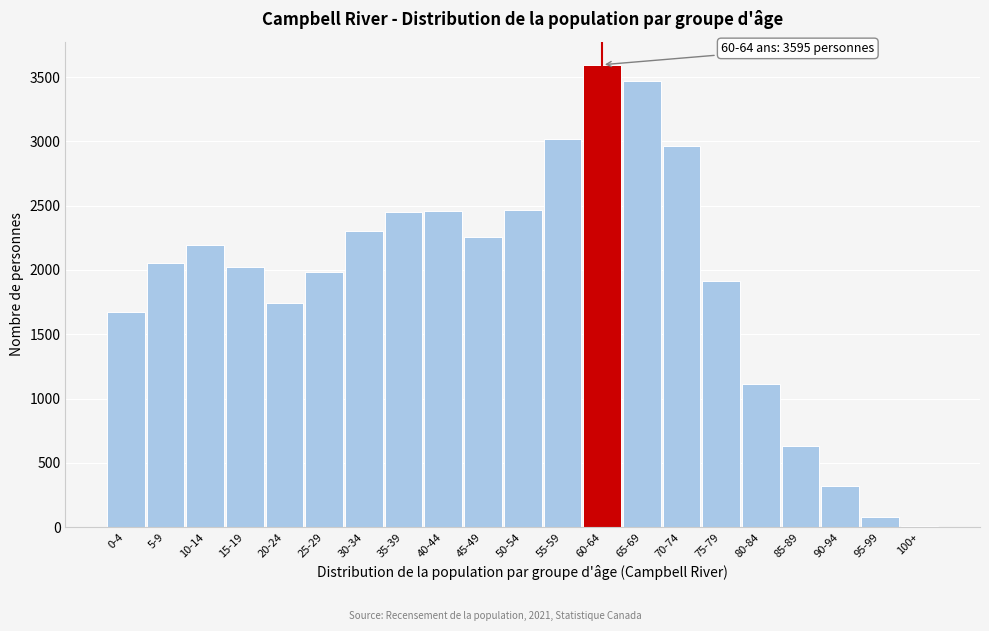

What is the greatest value displayed?

3595